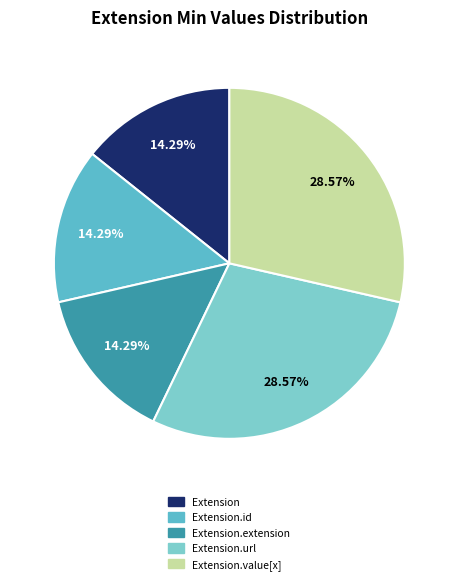

How many segments does this pie chart have?

5